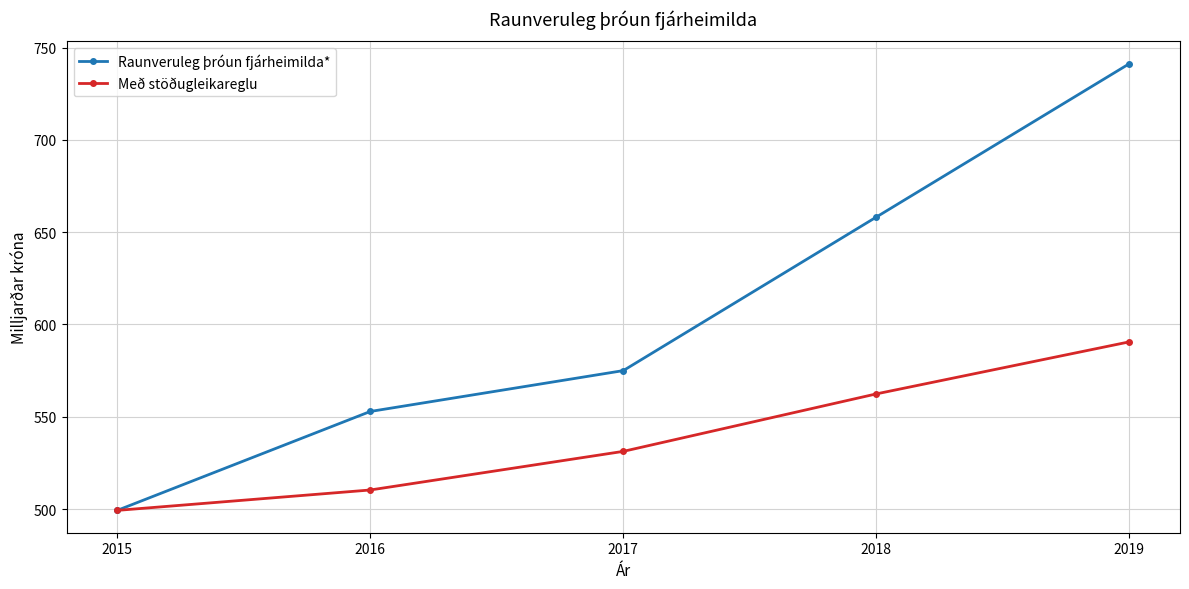

What is the sum of the Raunveruleg þróun fjárheimilda* values at 2016 and 2017?

1127.9